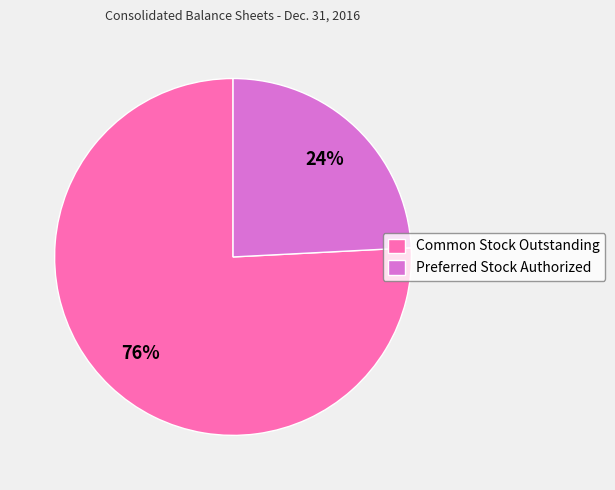

Is there a majority slice in this chart?

Yes